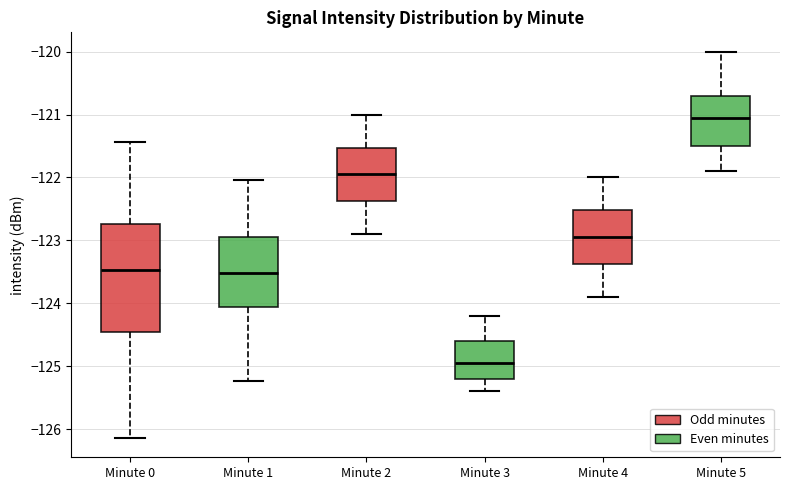

Where is the lower edge of the box for Minute 0 on the y-axis? The values are not printed on the chart, so give them approximately, as read against the axis.

-124.5